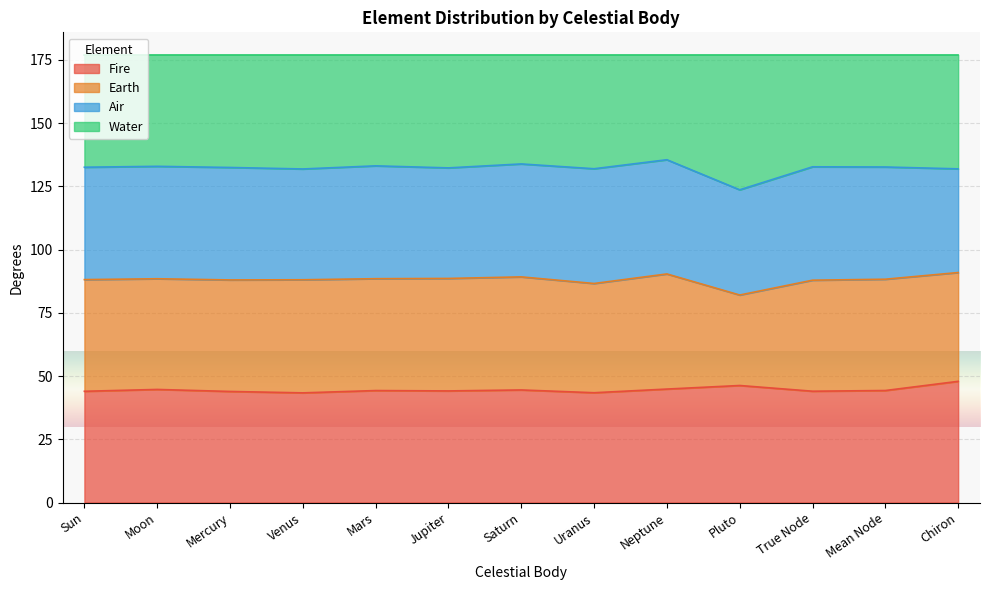

Is it true that Fire equals 44.7 at Moon?

True